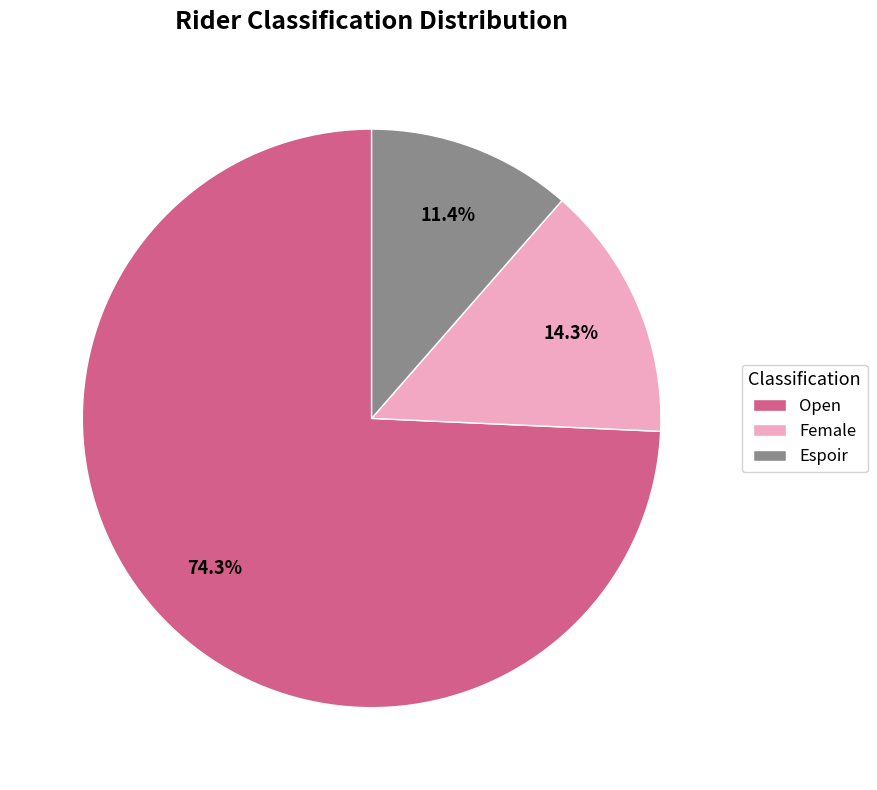

How many slices are in this pie chart?

3